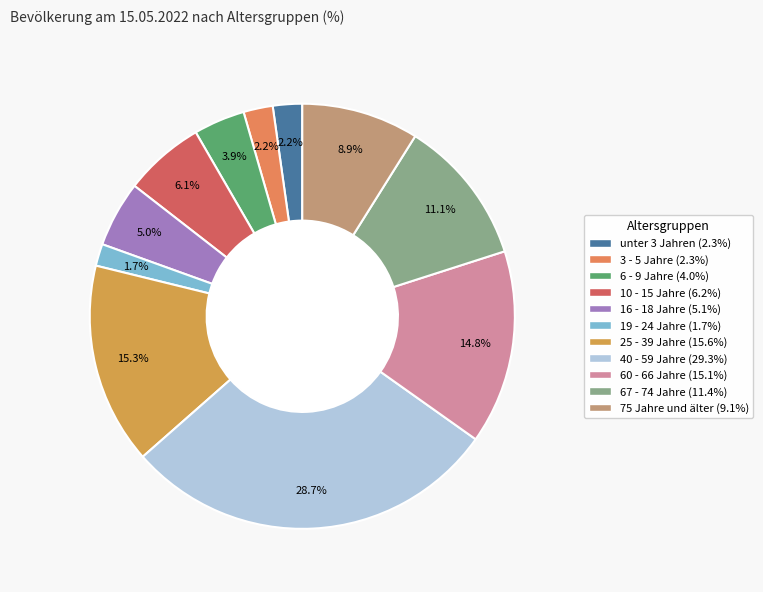

How many slices are in this pie chart?

11